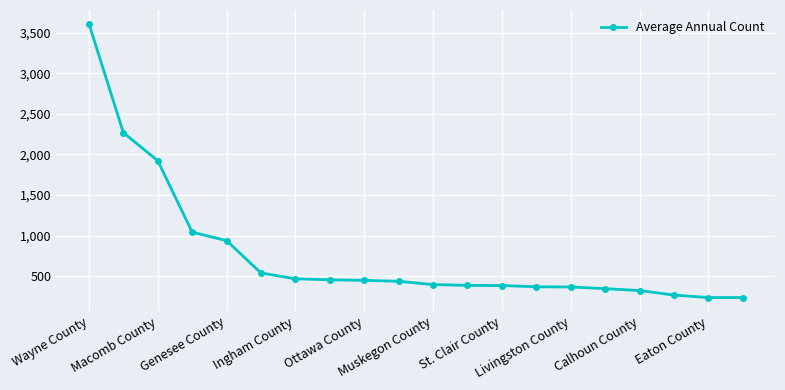

What is the sum of all values?

15452